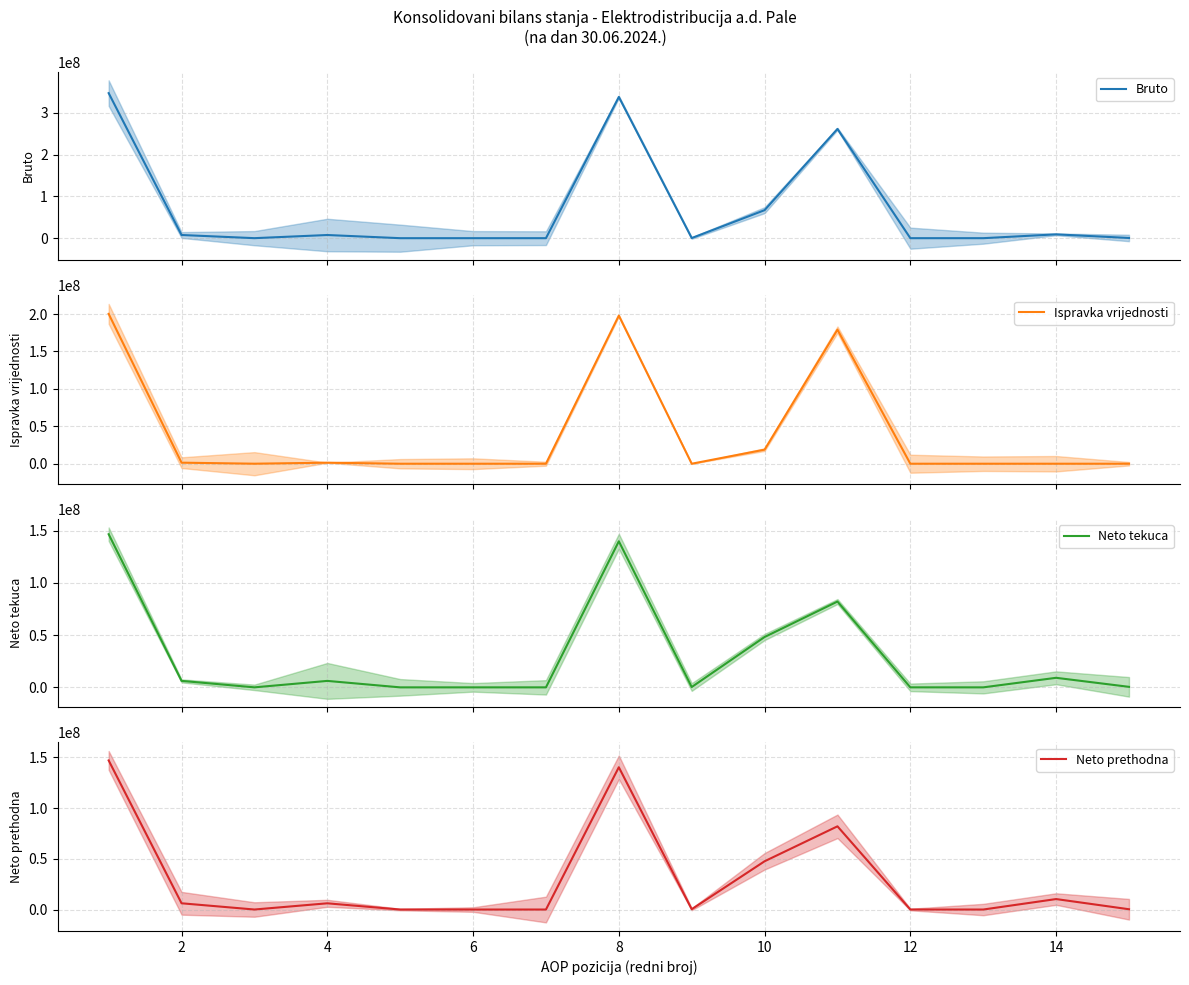

Reading left to right, what are all the values shown in this chart?

Bruto: 346838492	7614818	42799	7572019	0	0	0	337771856	325601	67016176	261266326	16731	0	9147022	502146
Ispravka vrijednosti: 200231535	1409403	23553	1385850	0	0	0	197919588	0	18813593	179105995	0	0	0	3539
Neto tekuca: 146606957	6205415	19246	6186169	0	0	0	139852268	325601	48202583	82160331	16731	0	9147022	498607
Neto prethodna: 146936866	6162177	19959	6142218	0	0	0	140232356	325601	47561889	82004567	16731	0	10323568	289785